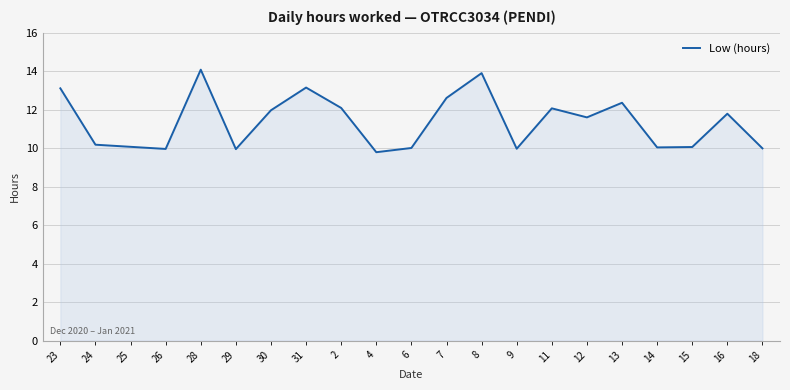

What is the difference between the maximum and minimum values?

4.3